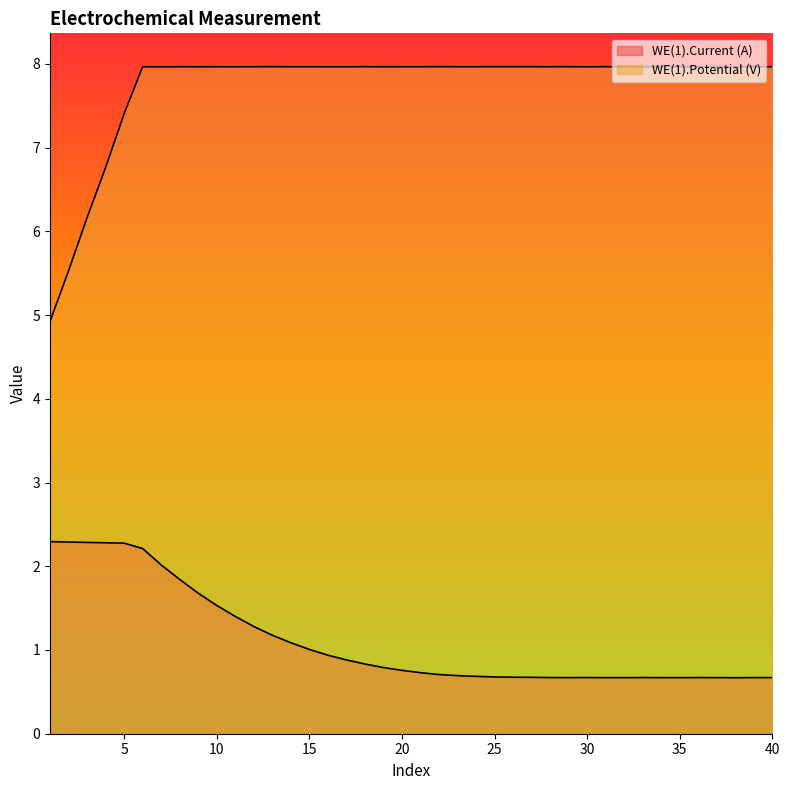

At which label does WE(1).Potential (V) first exceed 7?

5